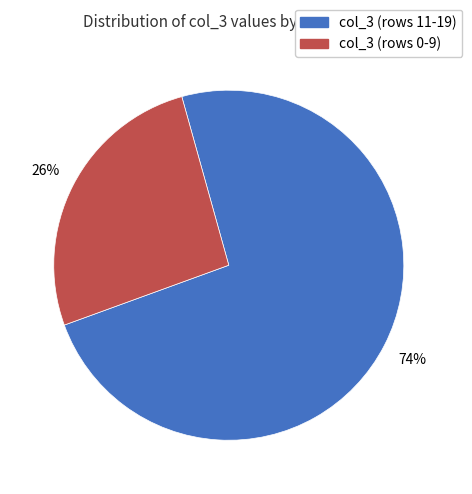

To the nearest percent, what is the difference between the largest and smallest slice percentages?

48%